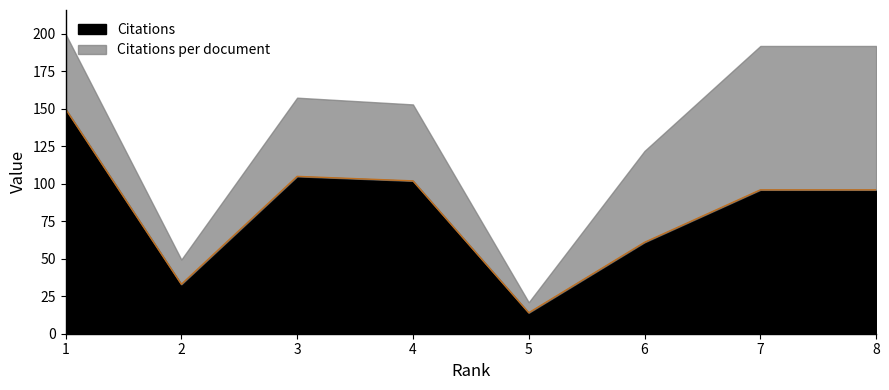

Which label corresponds to the smallest value in the chart?

5